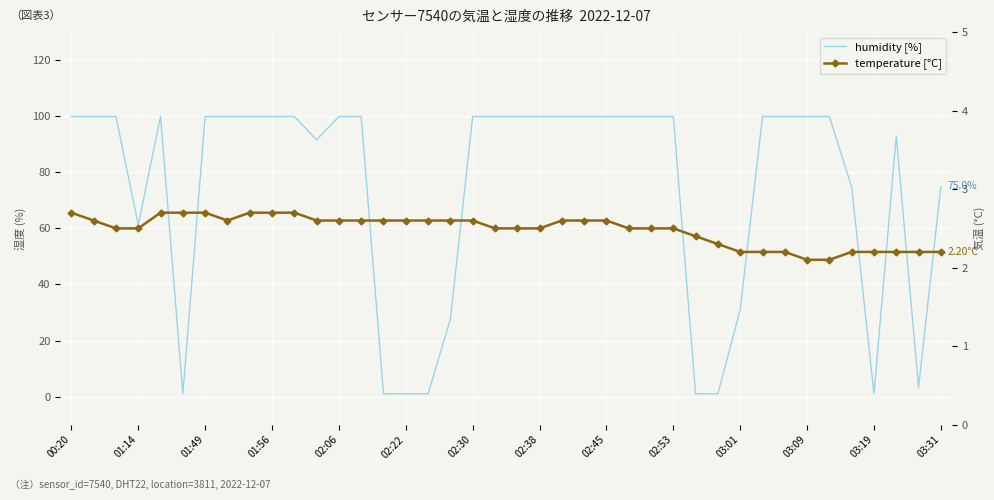

What is the value of the temperature point at the 25th from the left?

2.6